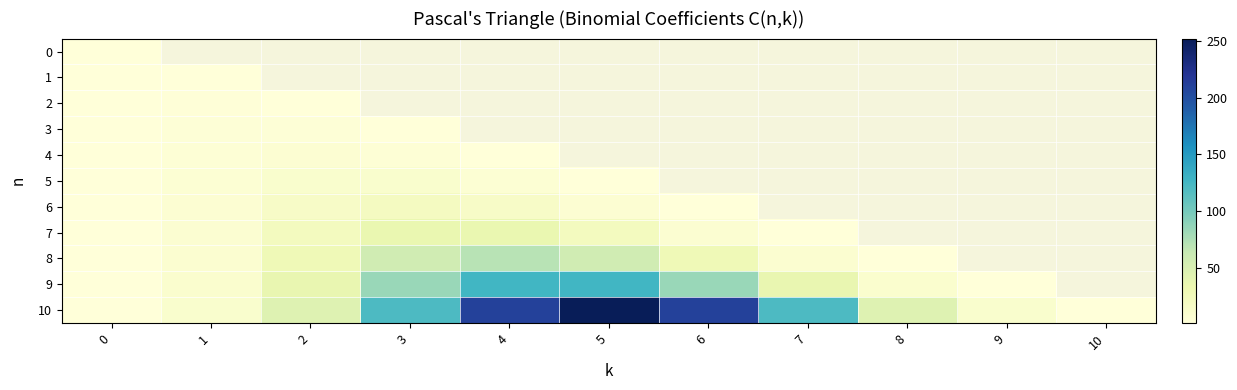

What is the smallest value displayed?

1.0